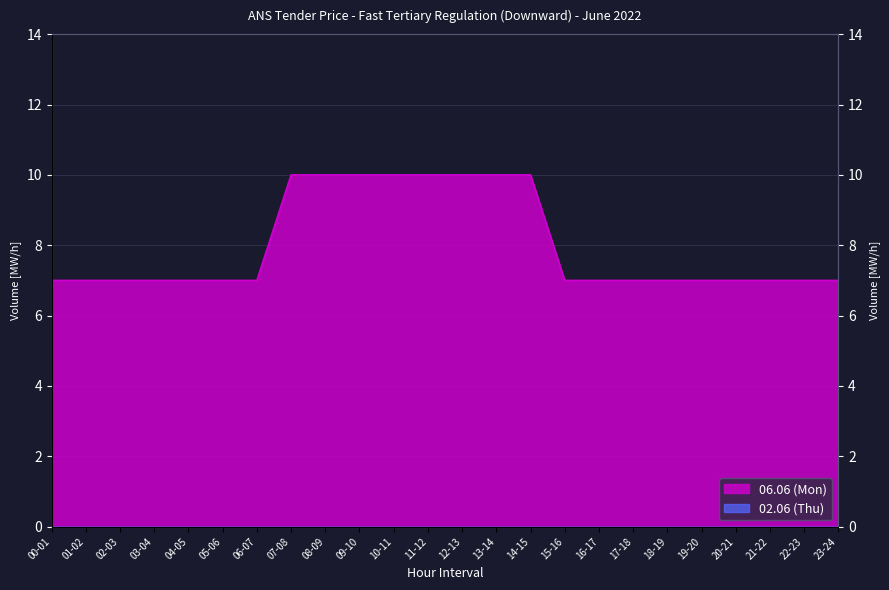

What is the label of the 9th point from the right?

15-16